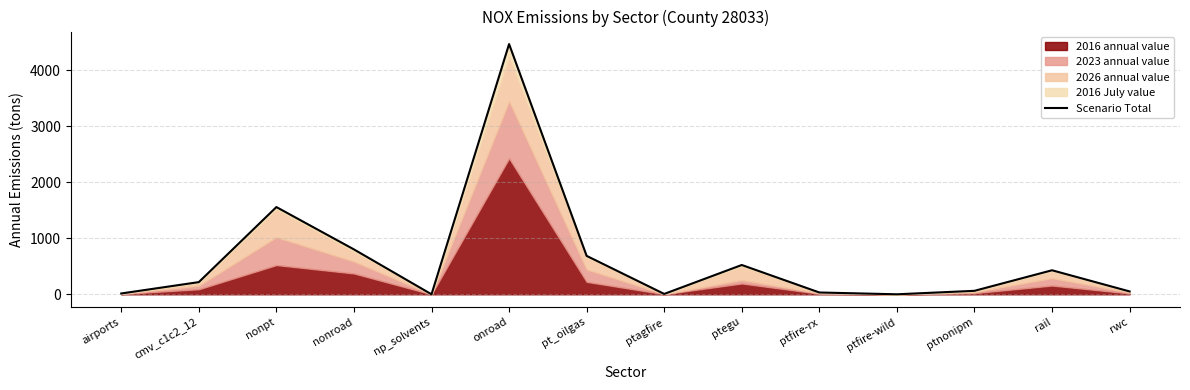

Count the number of categories in the chart.

14